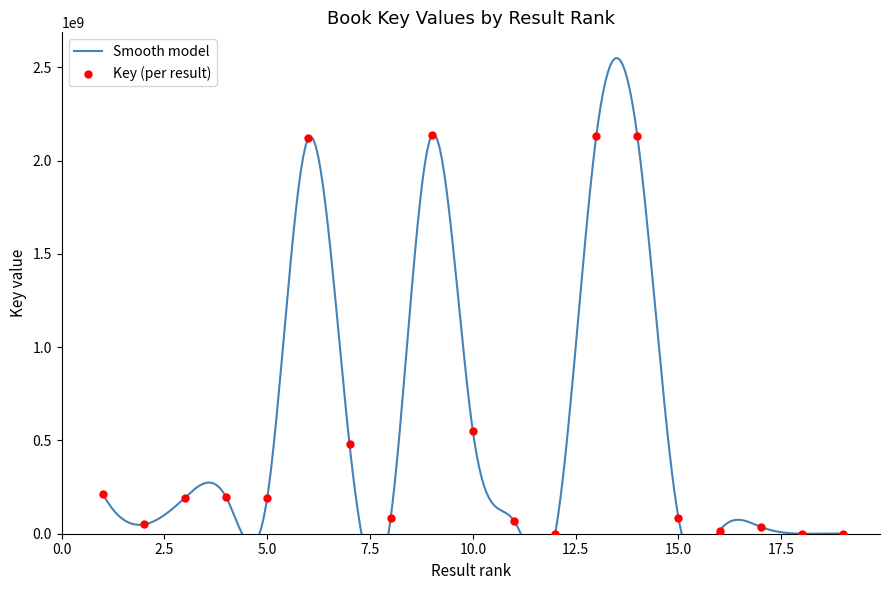

Approximately how many times larger is the value at 5 compared to 13?

0.1